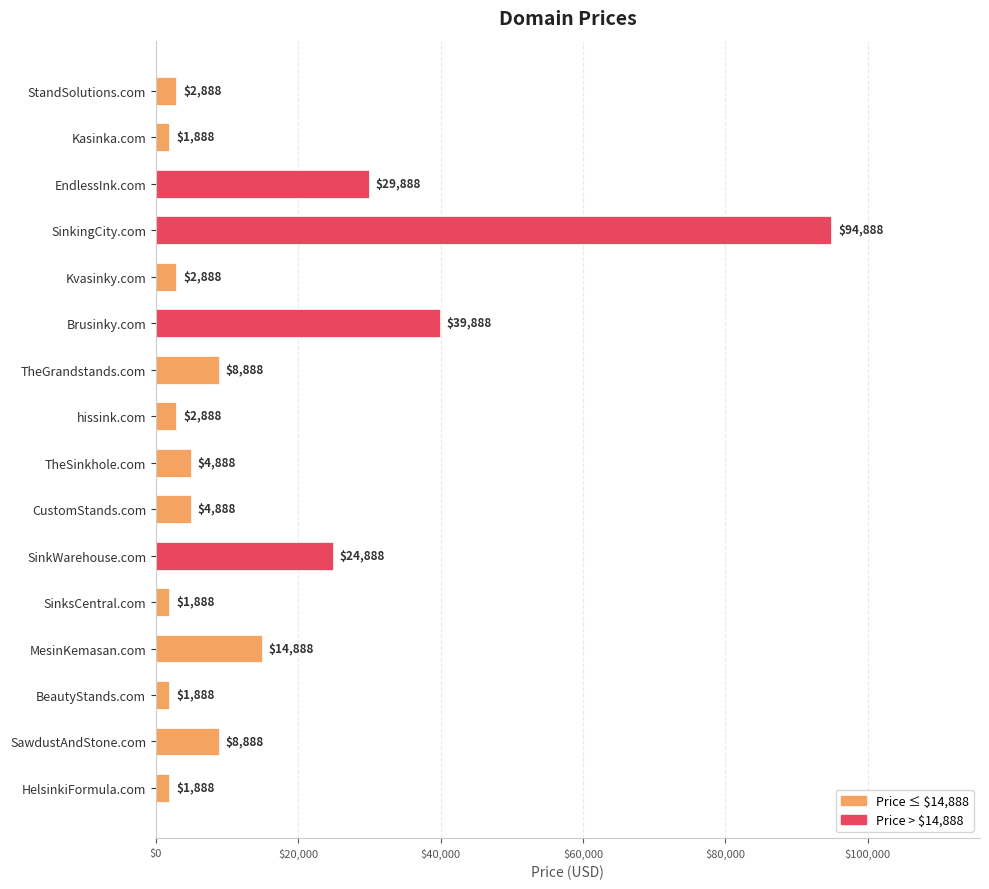

Count the number of data series in this chart.

1